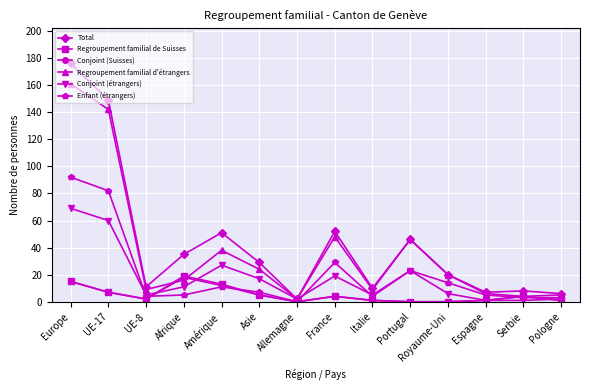

Where does the Regroupement familial d'étrangers series first go above 20?

Europe